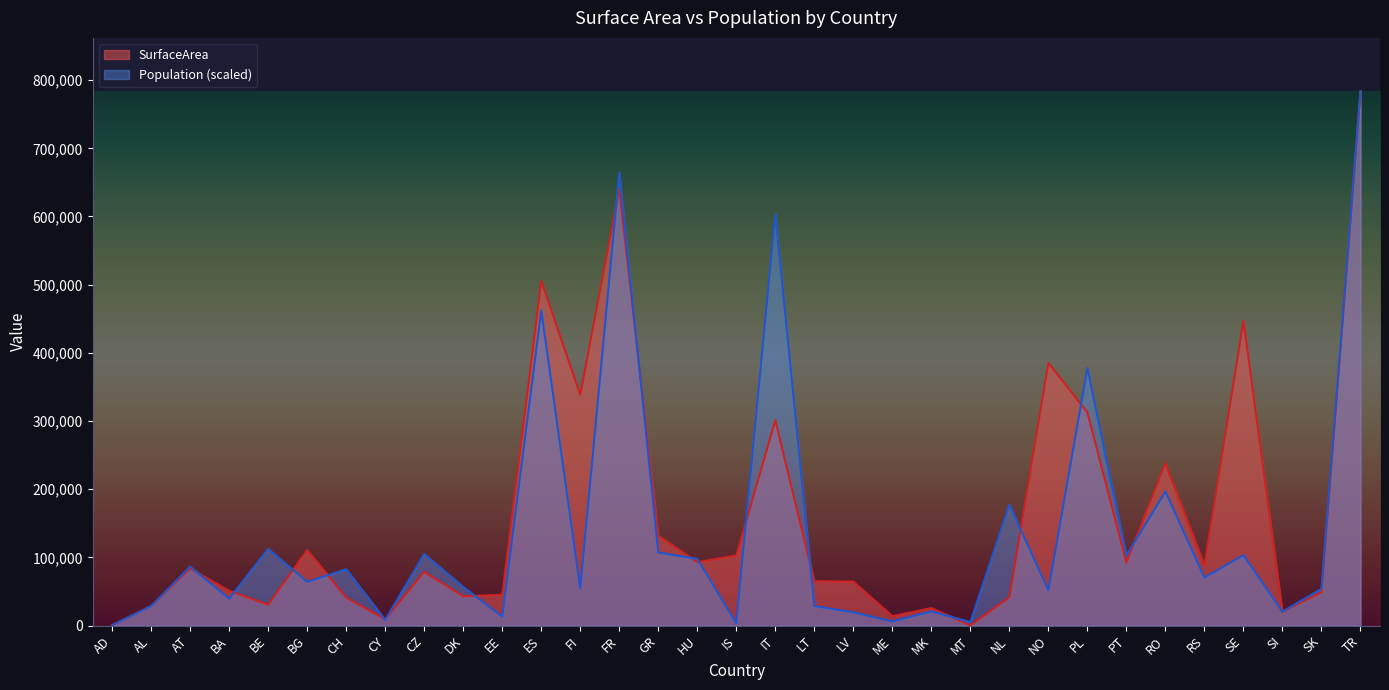

Which series has the largest total across all categories?

SurfaceArea